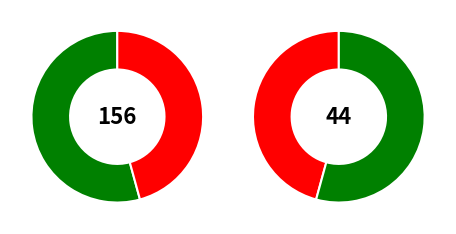

The 10 slice represents 1% of the pie. True or false?

False